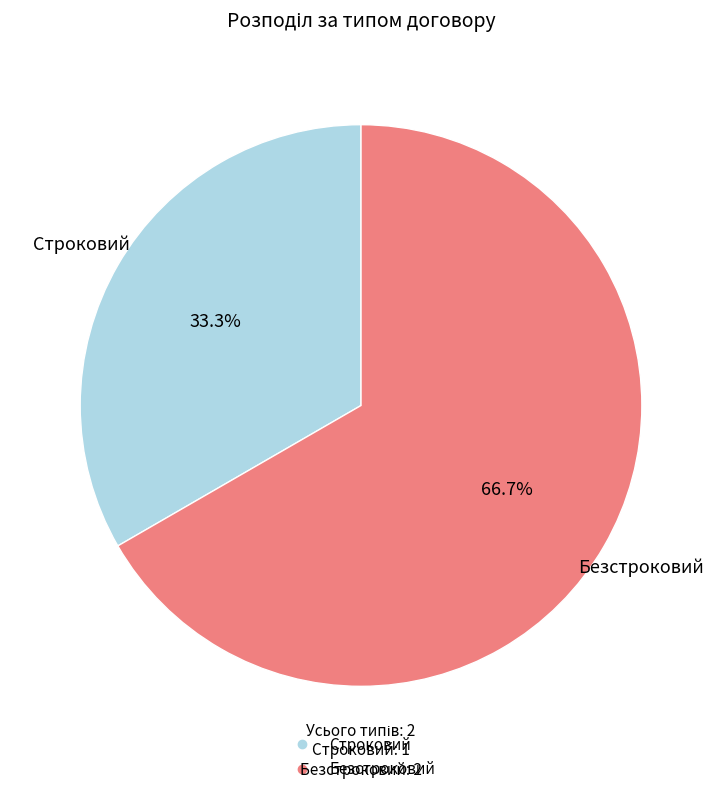

The Безстроковий slice represents 58% of the pie. True or false?

False